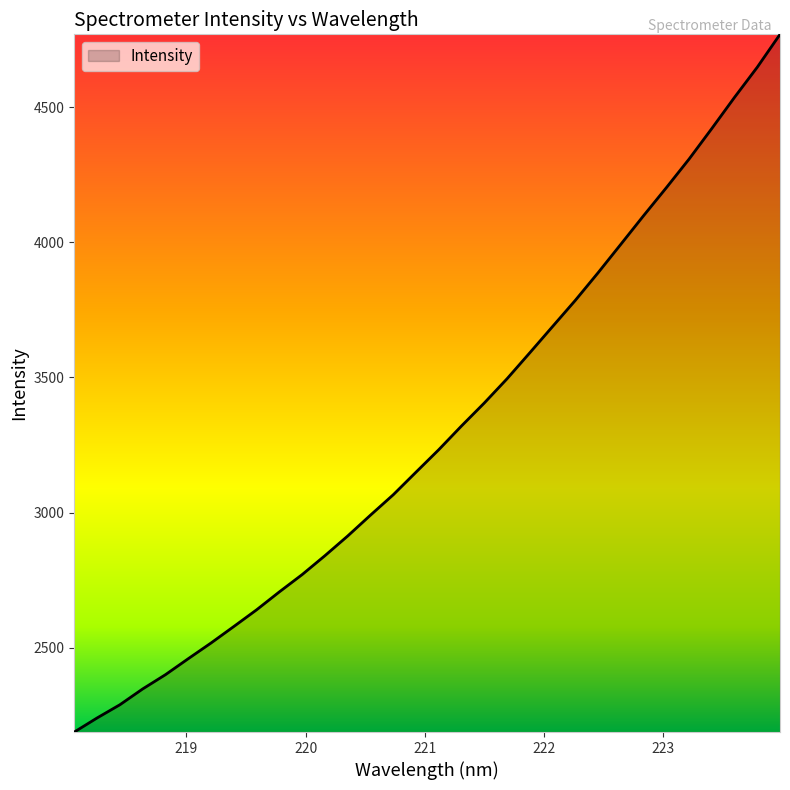

What is the greatest value displayed?

4768.8